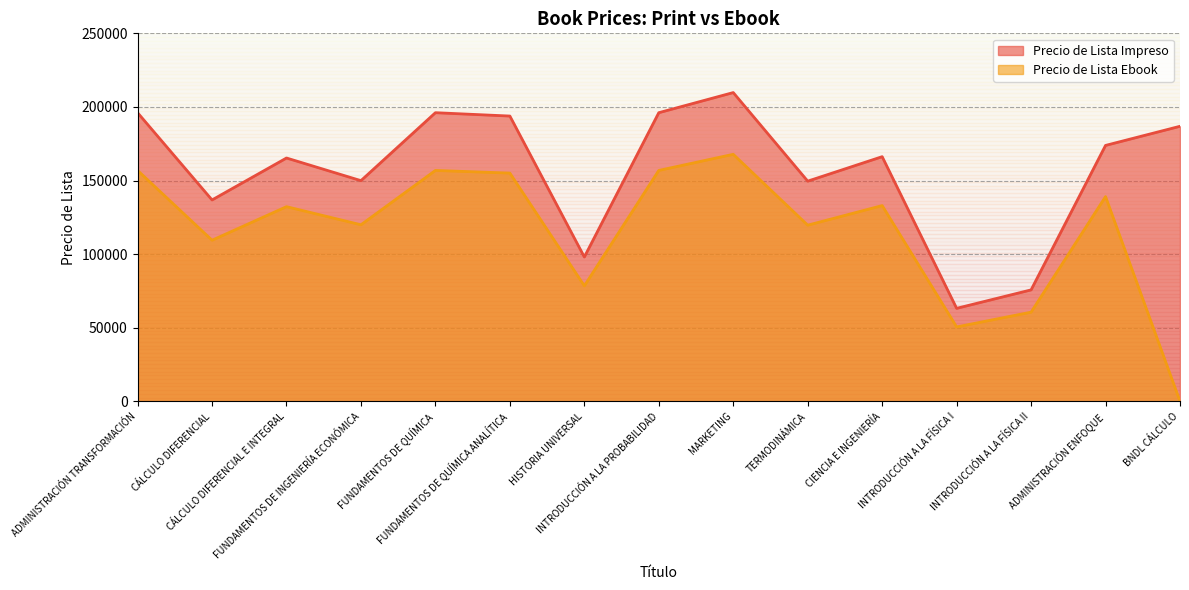

At which label is Precio de Lista Ebook closest to 83905?

HISTORIA UNIVERSAL